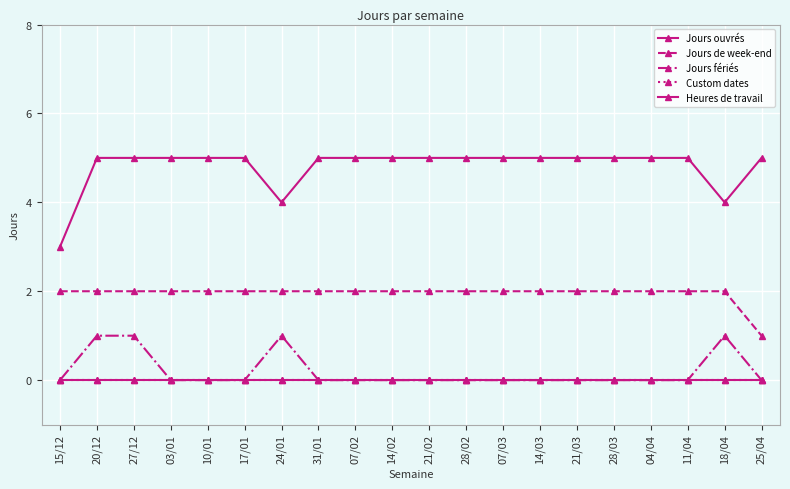

Is it true that Jours de week-end equals 2 at 14/02?

True